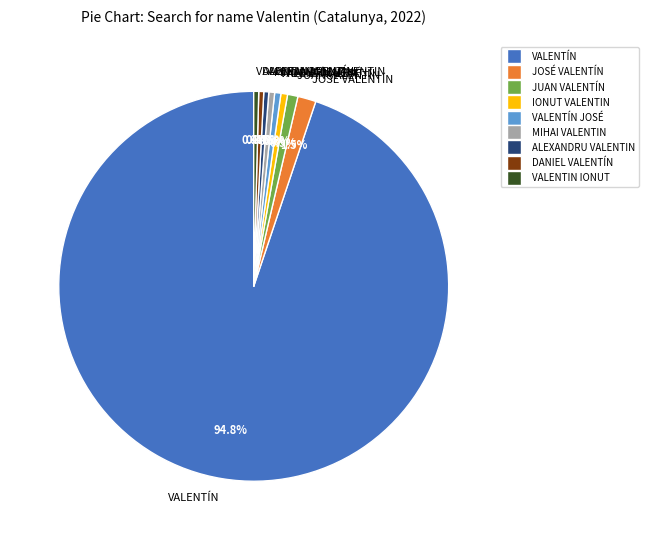

Which slice is the largest?

VALENTÍN